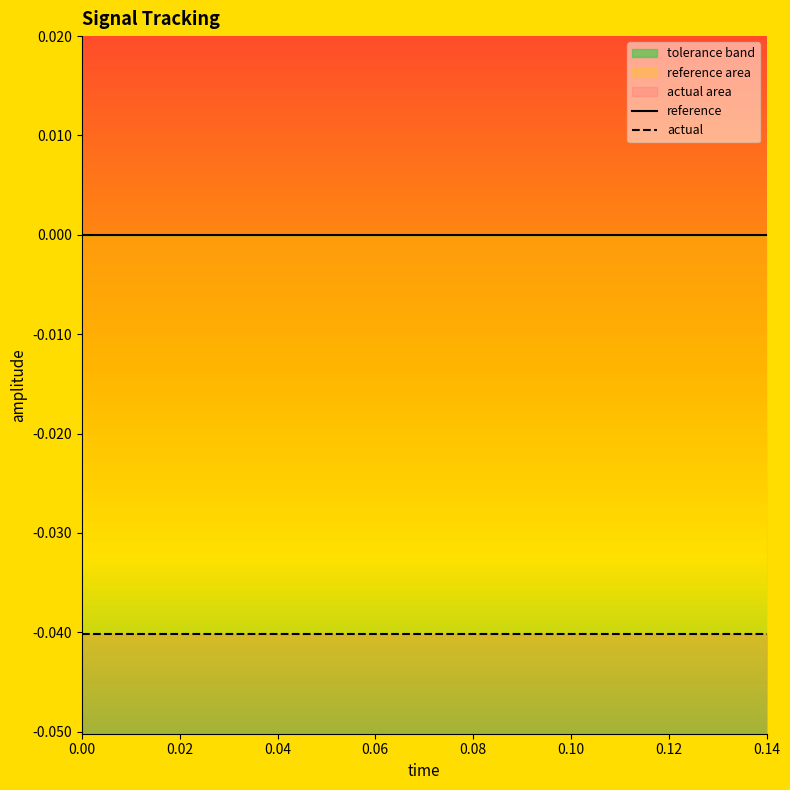

Does the chart have visible grid lines?

No